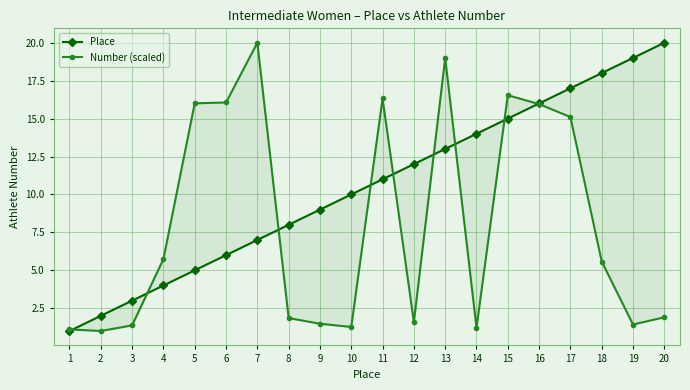

True or false: Number (scaled) and Place intersect in this chart.

True